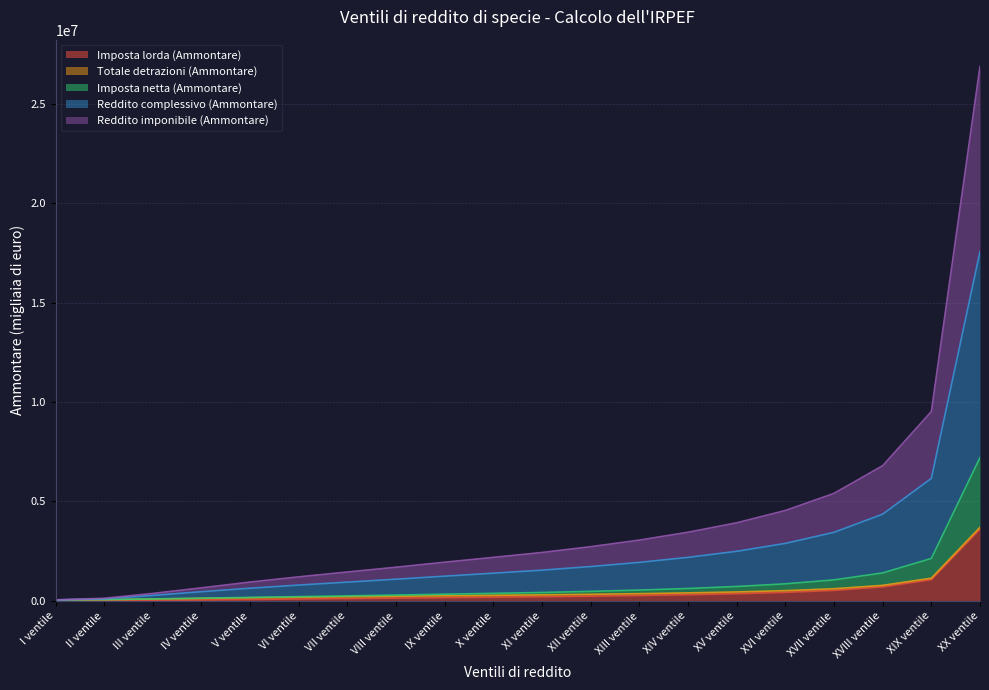

What is the highest value of the Imposta lorda (Ammontare) series?

3601795